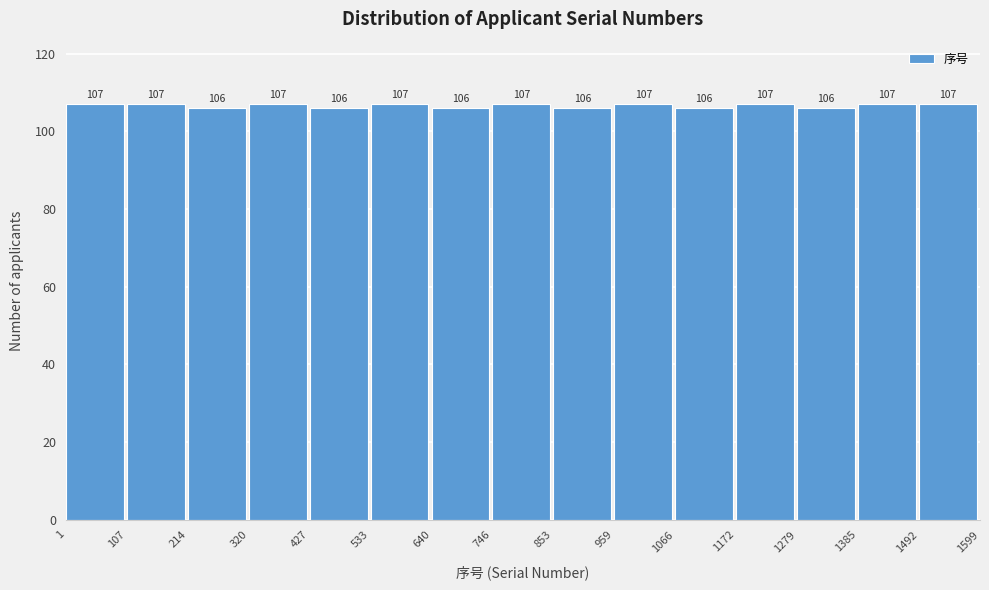

How tall is the bar that spans 427 to 533 on the x-axis?

106